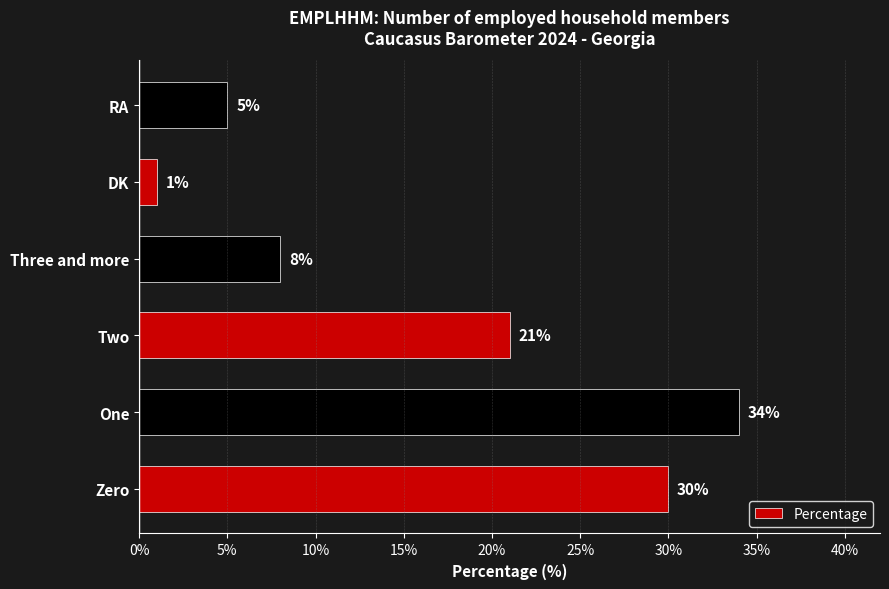

List the labels in order of value, largest first.

One, Zero, Two, Three and more, RA, DK